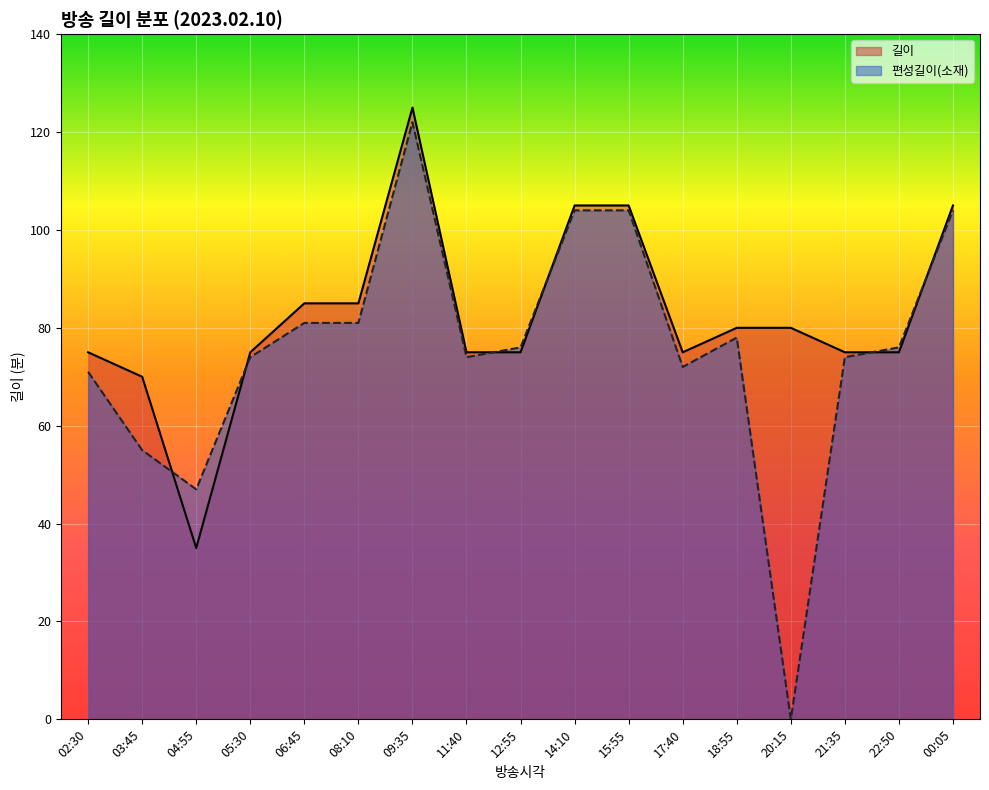

List the series in order of their overall mean, highest first.

길이, 편성길이(소재)